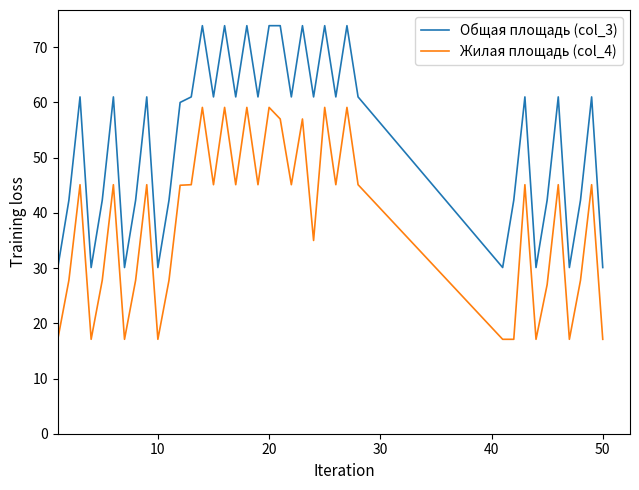

Which series has the largest total across all categories?

Общая площадь (col_3)